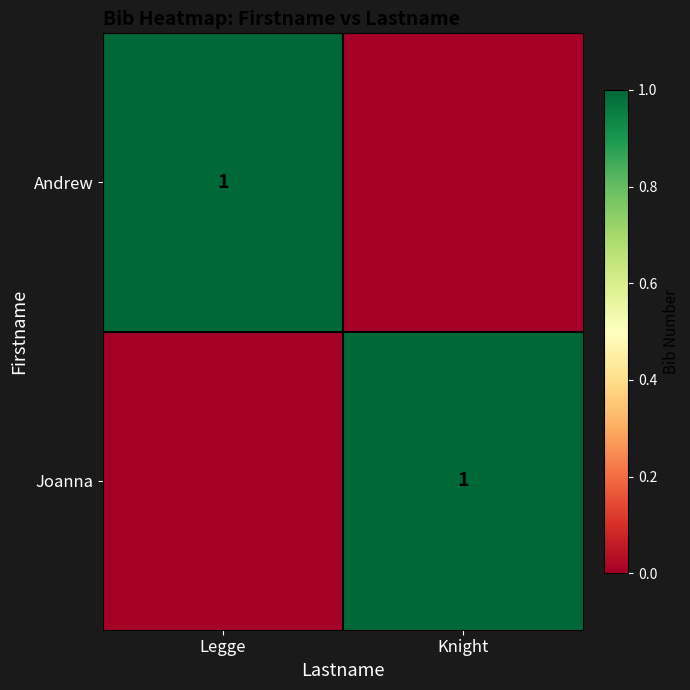

The Andrew series shows 0 at Legge. True or false?

False